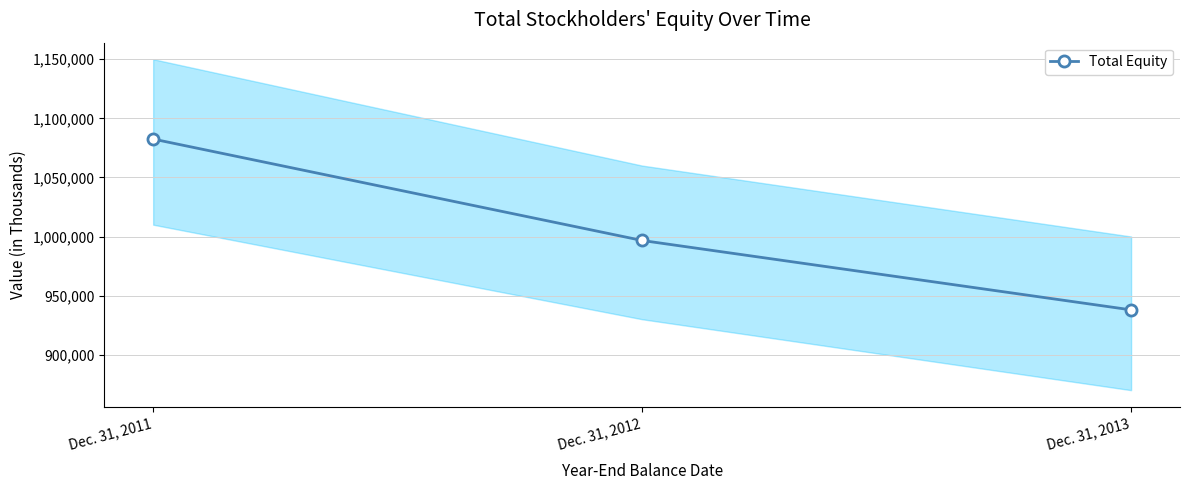

Reading right to left, list all the values displayed in this chart.

Dec. 31, 2013=937927	Dec. 31, 2012=996638	Dec. 31, 2011=1082444